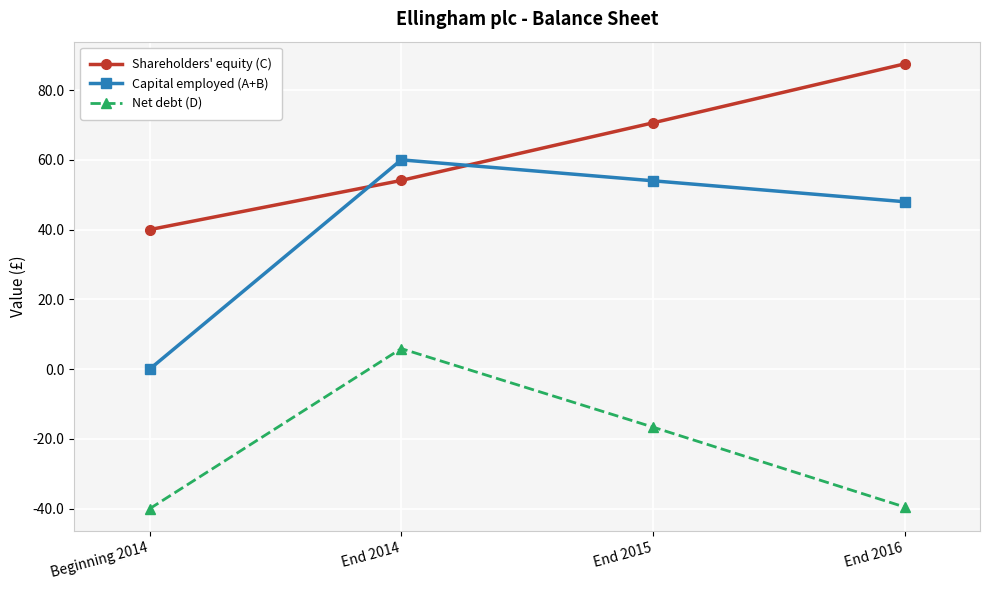

At which label does Net debt (D) first exceed -16?

End 2014